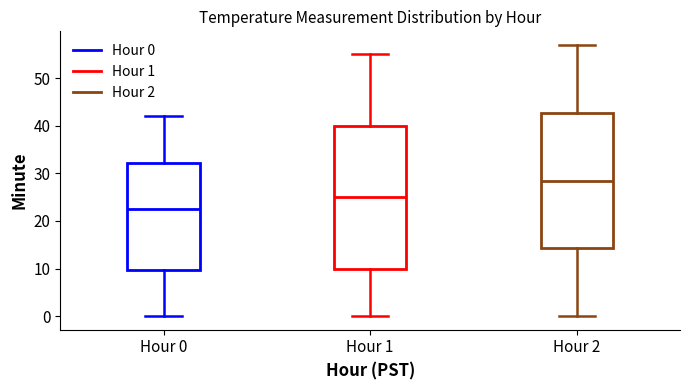

Reading left to right, transcribe this box plot: for each box, give where its median line is, the range the box spans, and where its two whiskers end, as read against the y-axis. The values are not printed on the chart, so give them approximately, as read against the axis.

Hour 0: median 23, box 10 to 32, whiskers 0 to 42
Hour 1: median 25, box 10 to 40, whiskers 0 to 55
Hour 2: median 29, box 14 to 43, whiskers 0 to 57